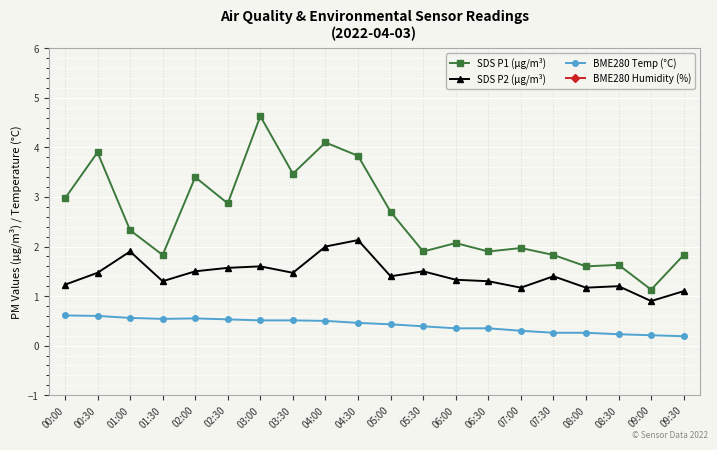

What is the difference between the maximum and minimum values in the BME280 Humidity (%) series?

1.0